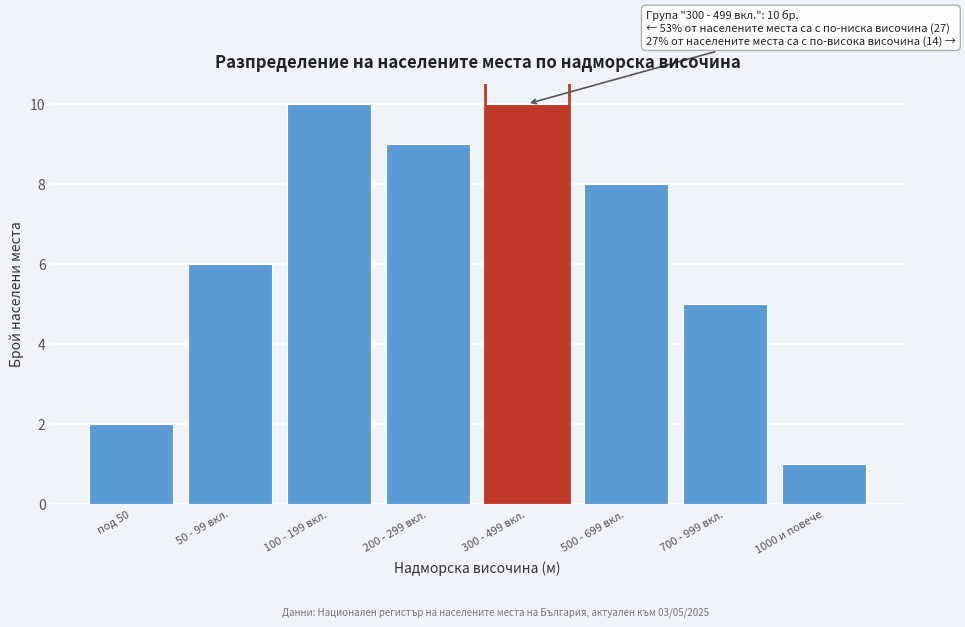

Reading left to right, transcribe all the data shown in this chart.

2	6	10	9	10	8	5	1